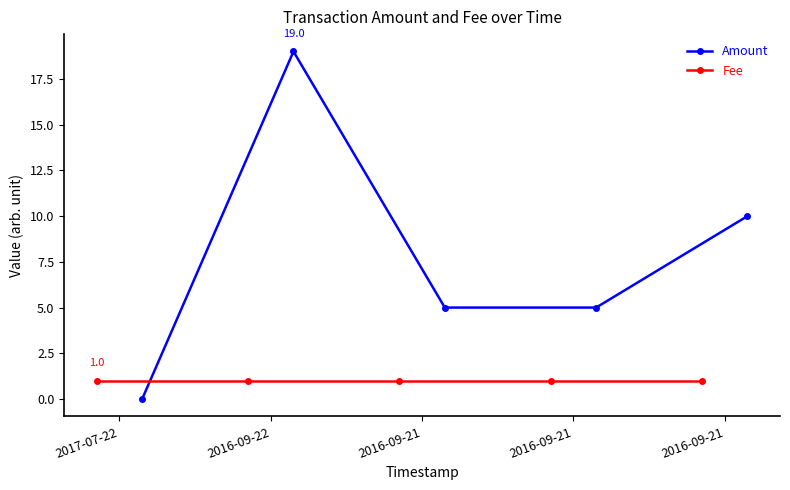

What is the sum of the Fee values at 2016-09-21 and 2016-09-21?

2